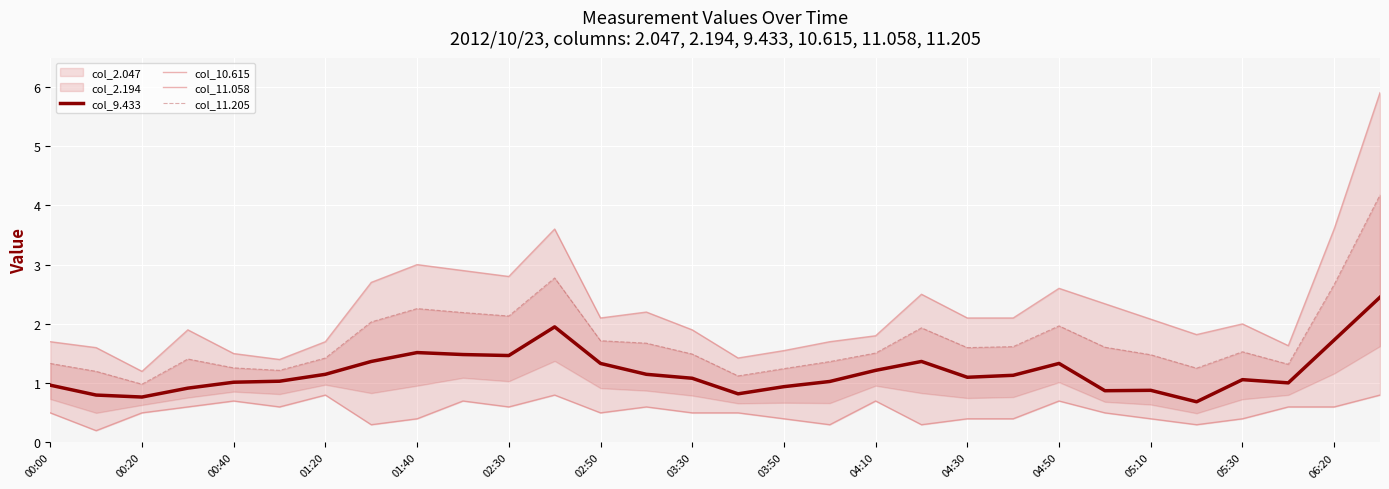

True or false: col_11.058 and col_10.615 intersect in this chart.

False